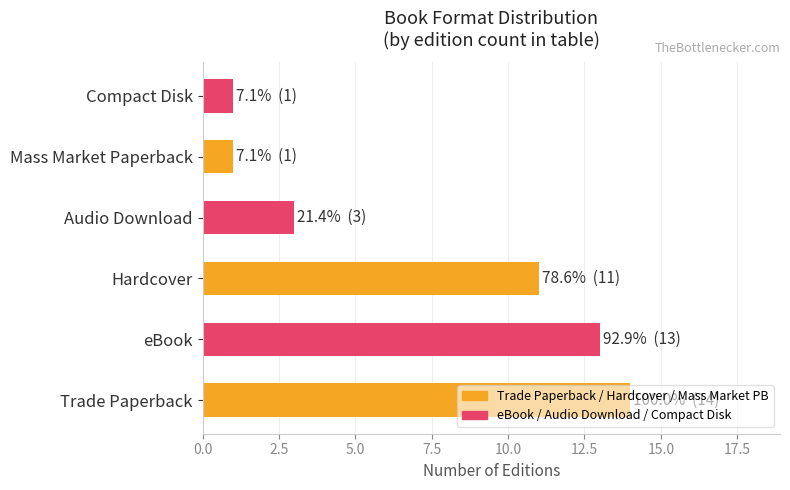

The value at Compact Disk is 1. True or false?

True